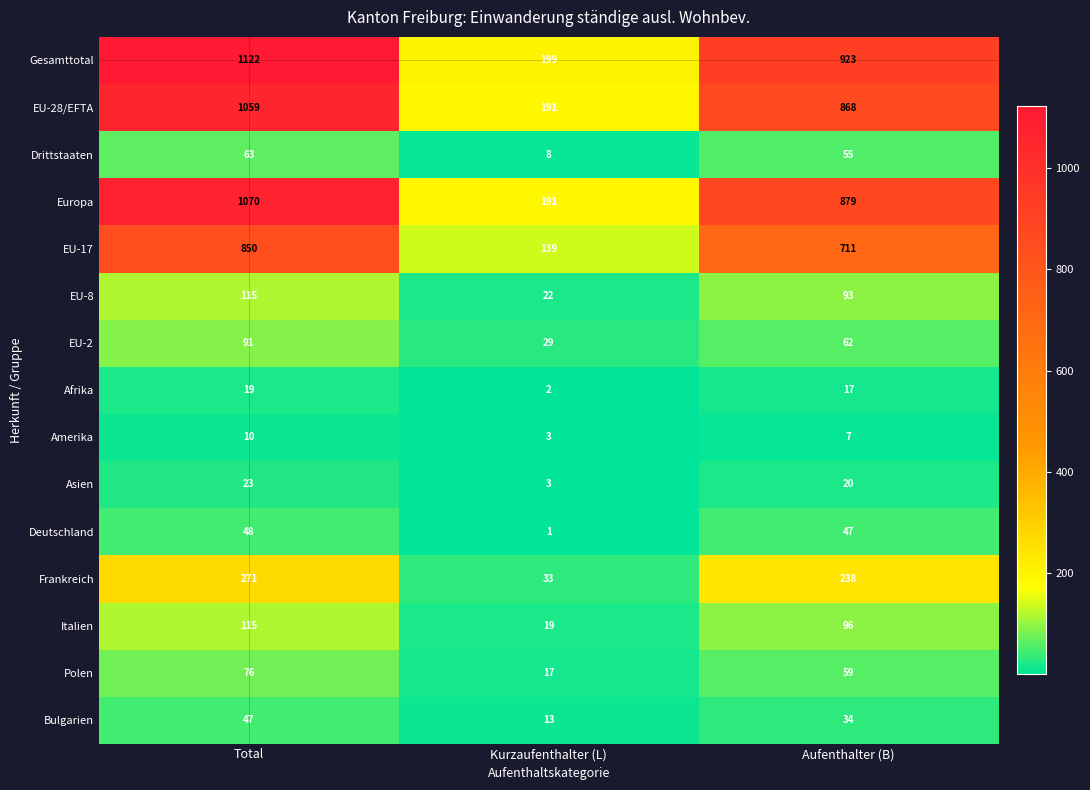

Where is EU-17 nearest to the value 494?

Aufenthalter (B)